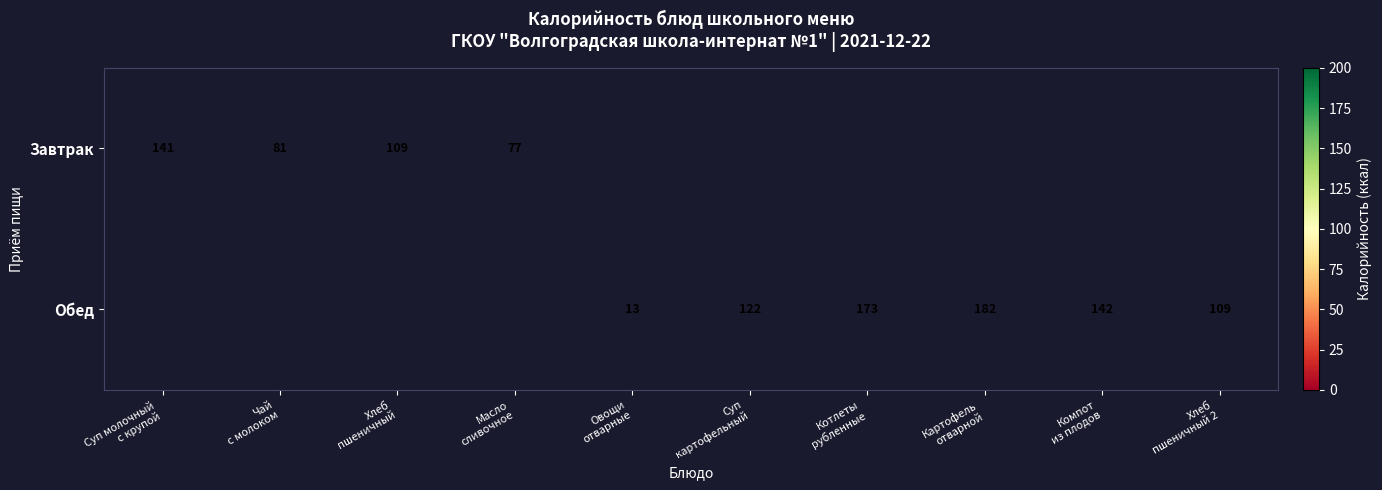

At which category is the sum across all series the highest?

Картофель
отварной